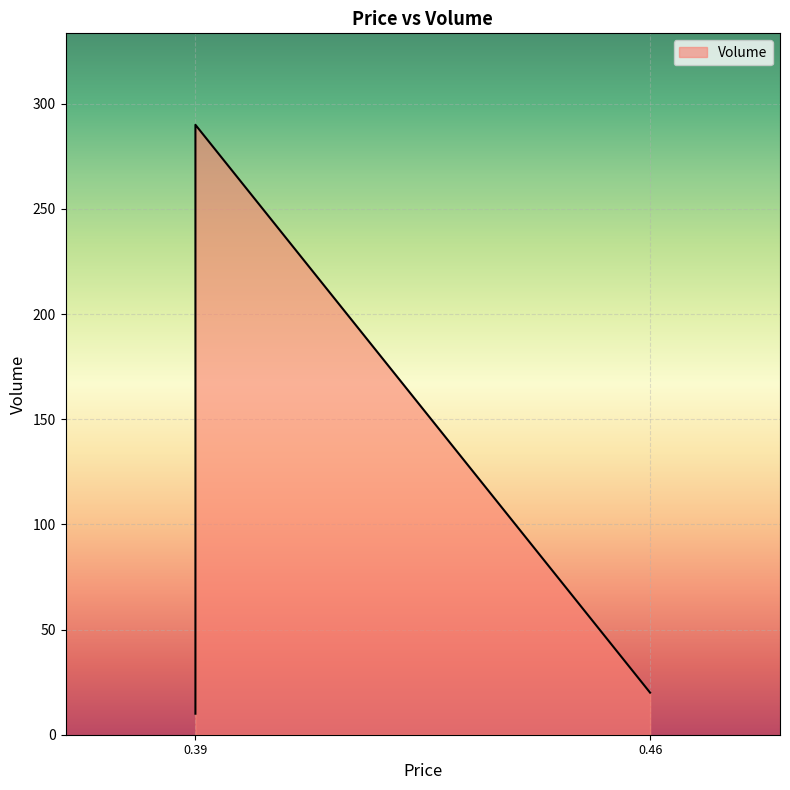

The chart shows a value of 290 at 0.39. True or false?

True